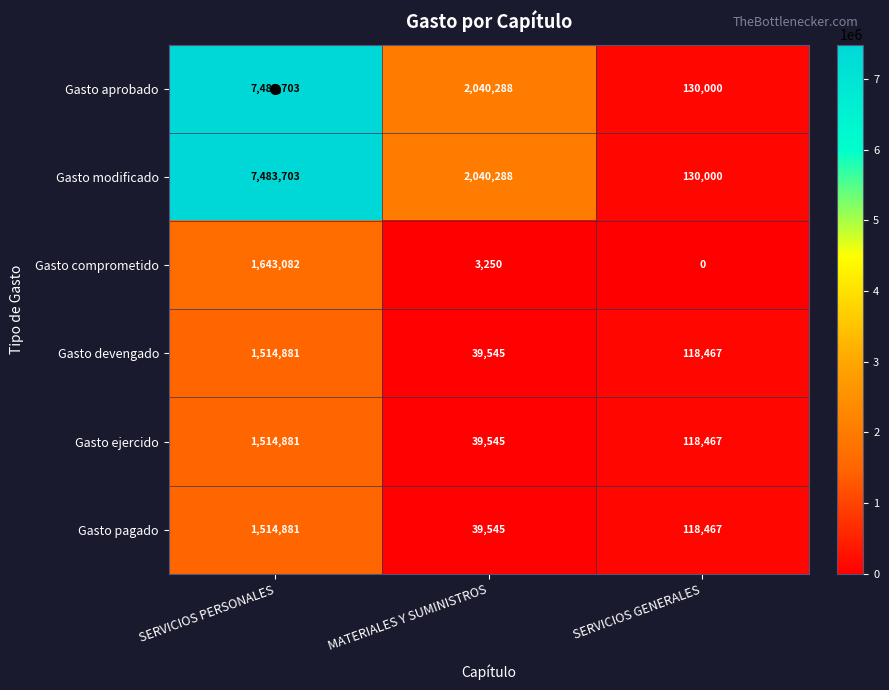

The Gasto ejercido series shows 14663 at MATERIALES Y SUMINISTROS. True or false?

False